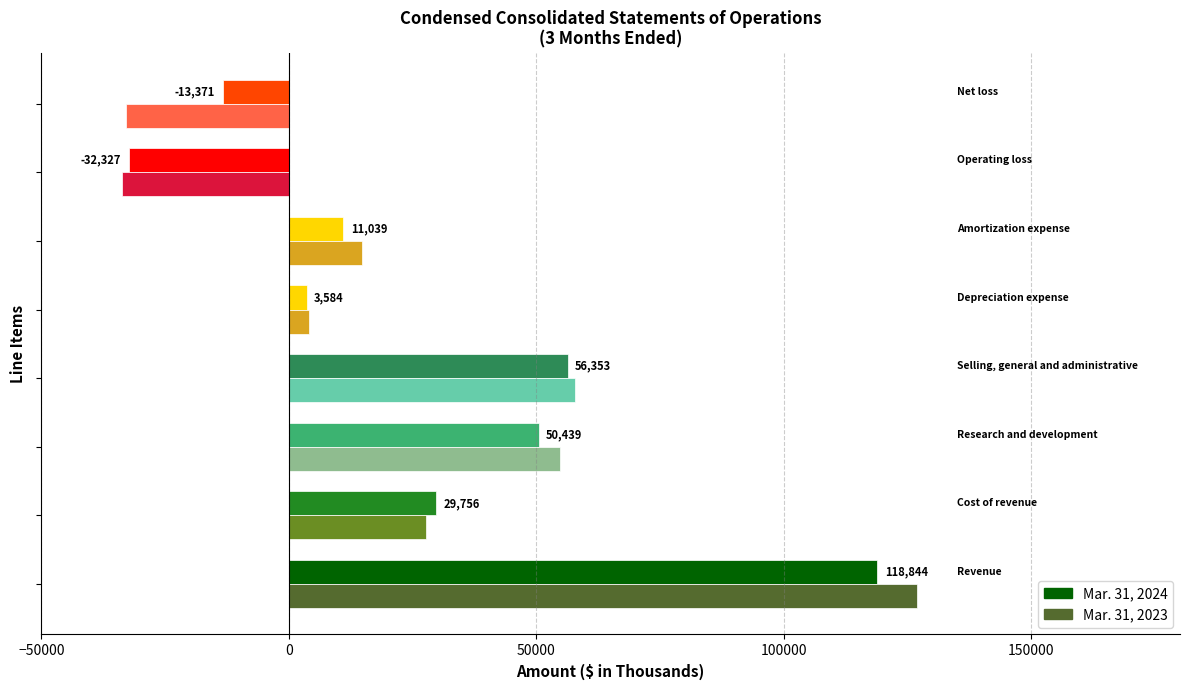

List the series in order of their overall mean, highest first.

Mar. 31, 2024, Mar. 31, 2023